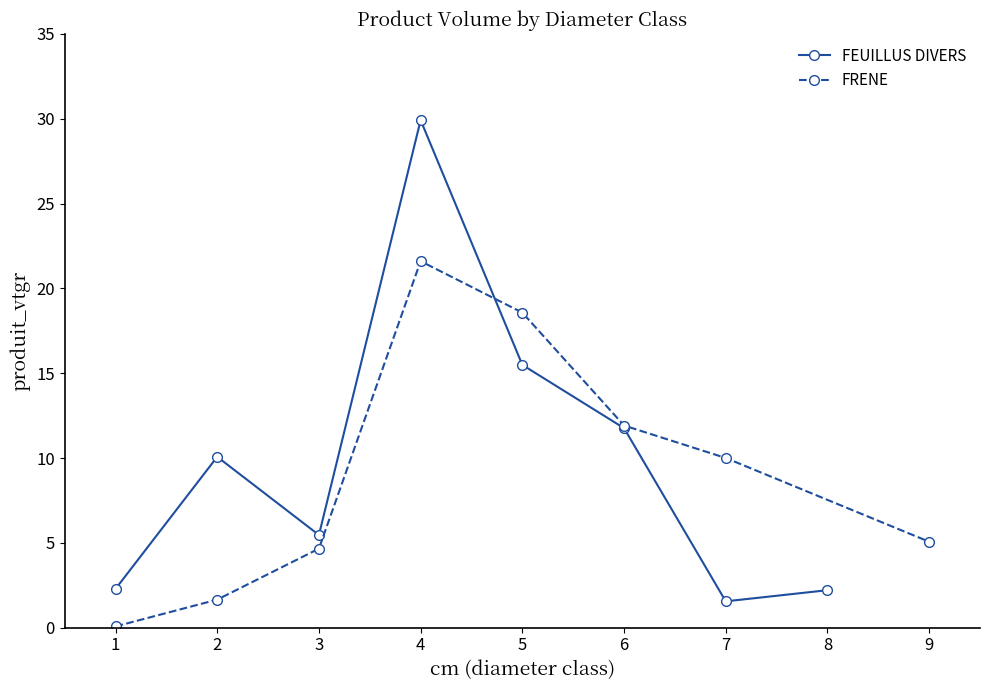

After their last crossing, which series has the higher values: FEUILLUS DIVERS or FRENE?

FRENE